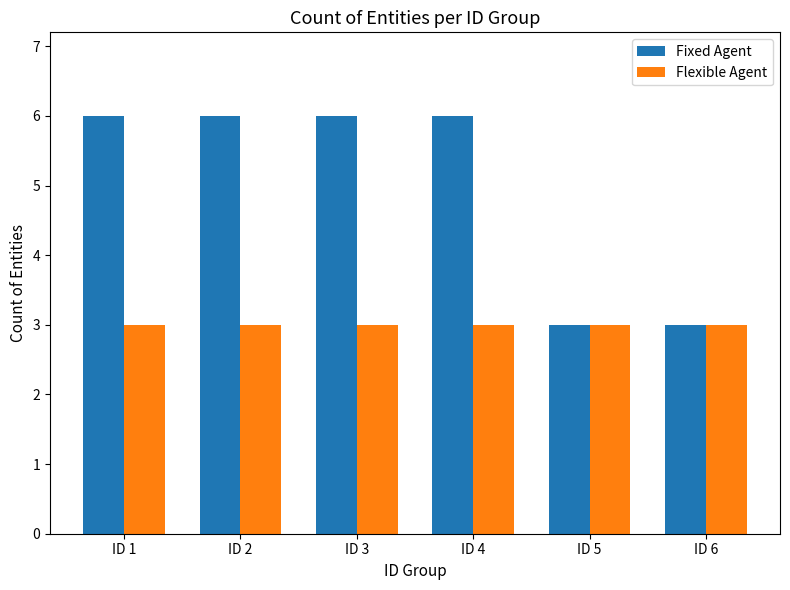

Which series has the largest total across all categories?

Fixed Agent